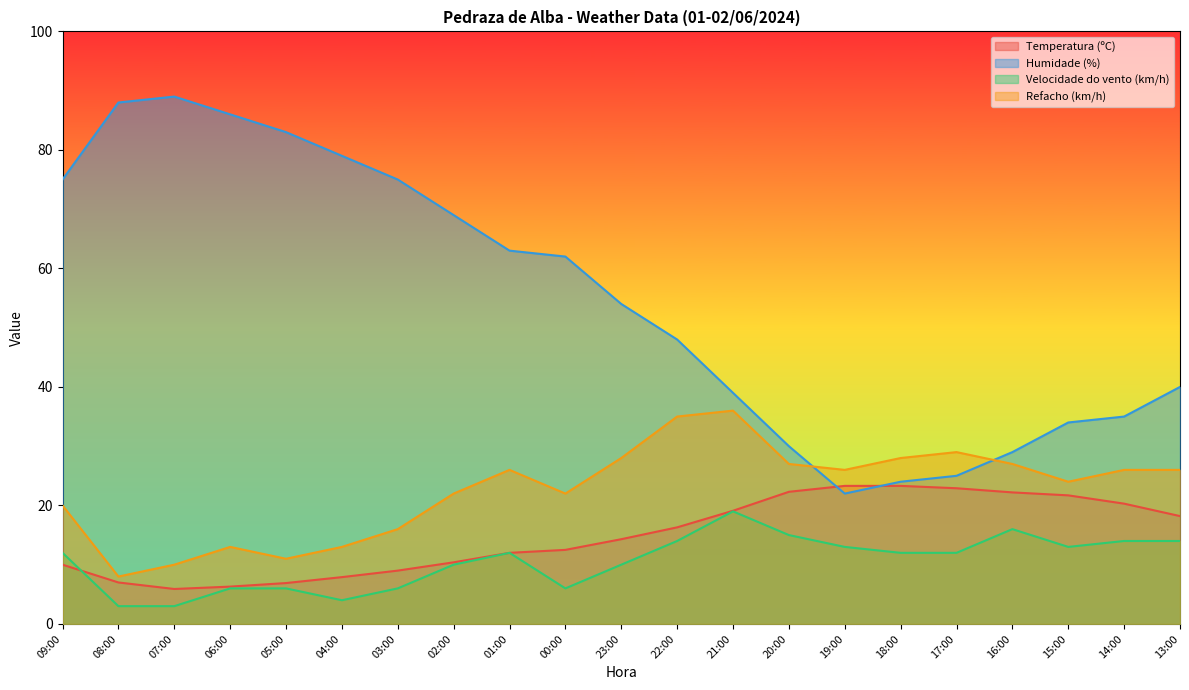

Rank the series at 13:00 from lowest to highest value.

Velocidade do vento (km/h), Temperatura (ºC), Refacho (km/h), Humidade (%)